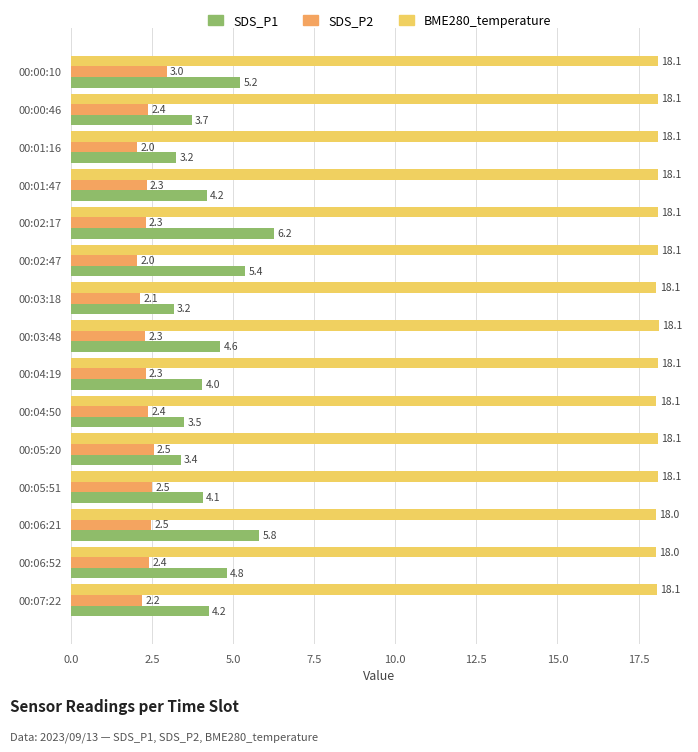

What are all the series names shown in the legend?

SDS_P1, SDS_P2, BME280_temperature